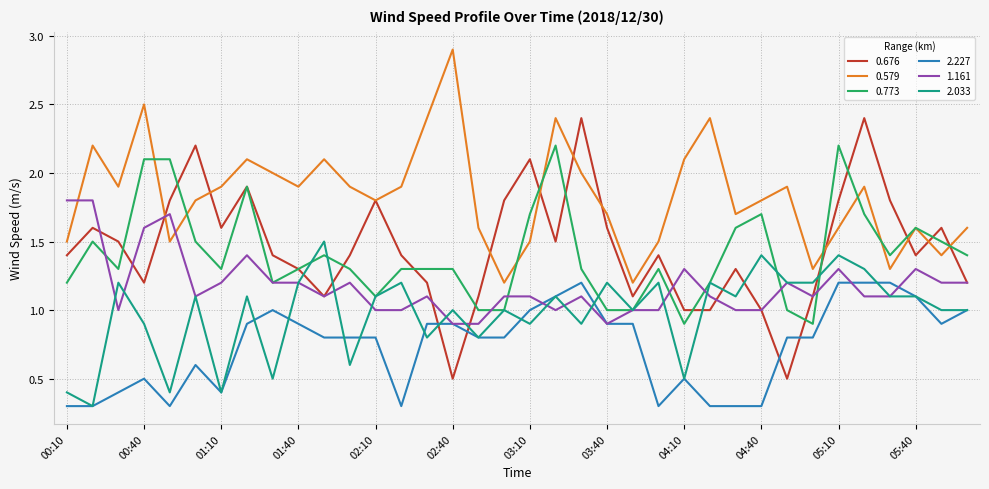

True or false: 2.227 and 0.579 cross at least once.

False